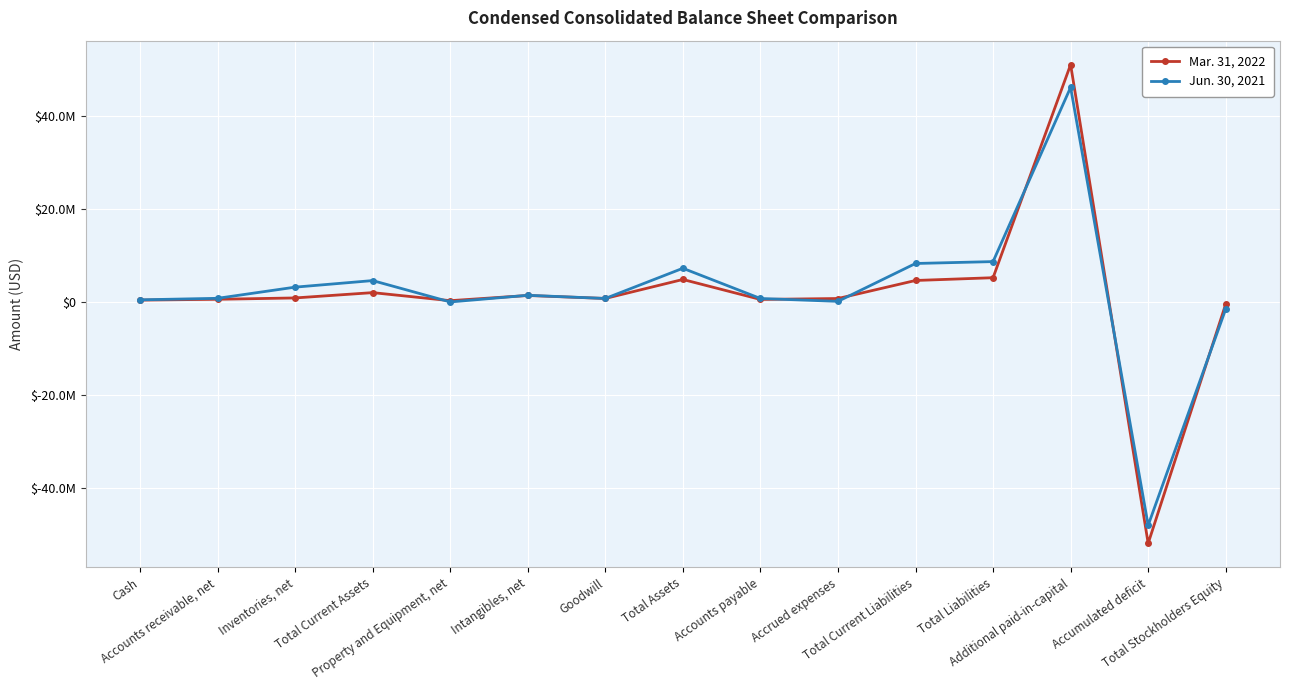

Where do Mar. 31, 2022 and Jun. 30, 2021 first cross each other?

Total Current Assets and Property and Equipment, net